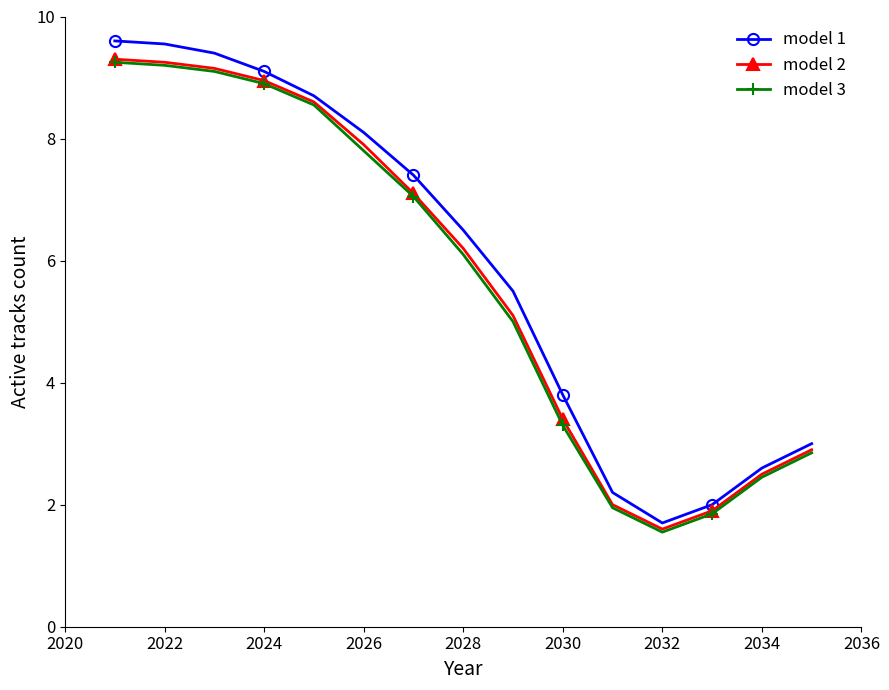

Which series has the widest spread of values?

model 1